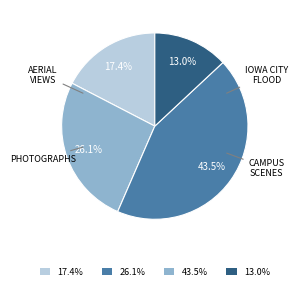

How many slices are in this pie chart?

4